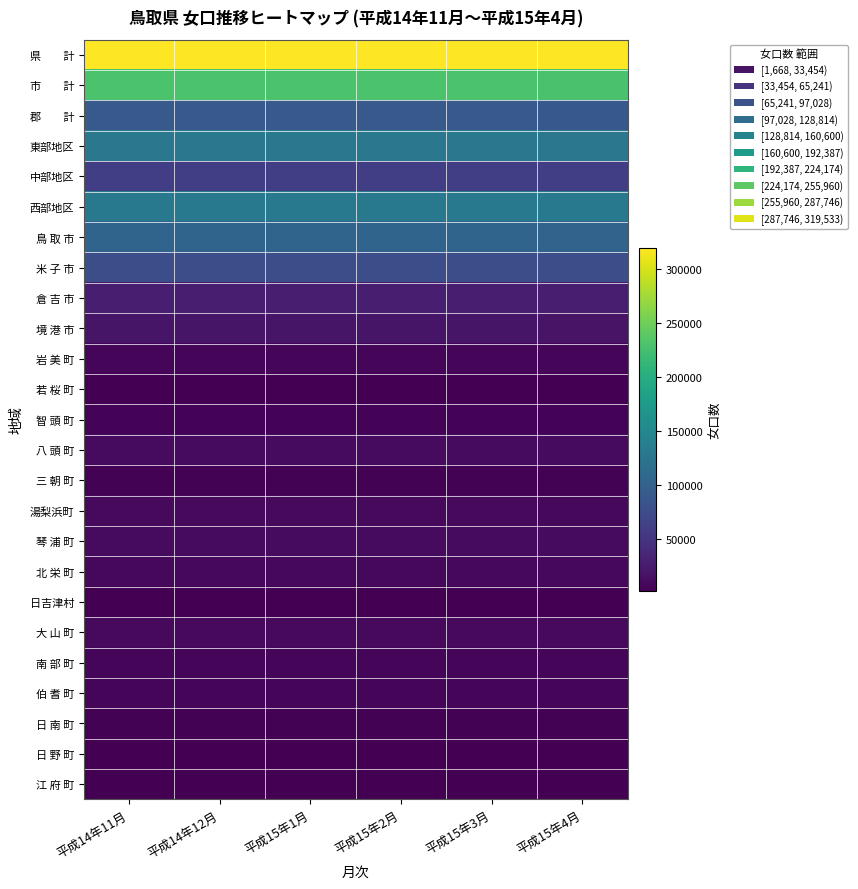

Rank the series by their maximum value, from lowest to highest.

日吉津村, 江 府 町, 日 野 町, 若 桜 町, 日 南 町, 三 朝 町, 智 頭 町, 南 部 町, 伯 耆 町, 岩 美 町, 北 栄 町, 湯梨浜町, 大 山 町, 八 頭 町, 琴 浦 町, 境 港 市, 倉 吉 市, 中部地区, 米 子 市, 郡 計, 鳥 取 市, 東部地区, 西部地区, 市 計, 県 計